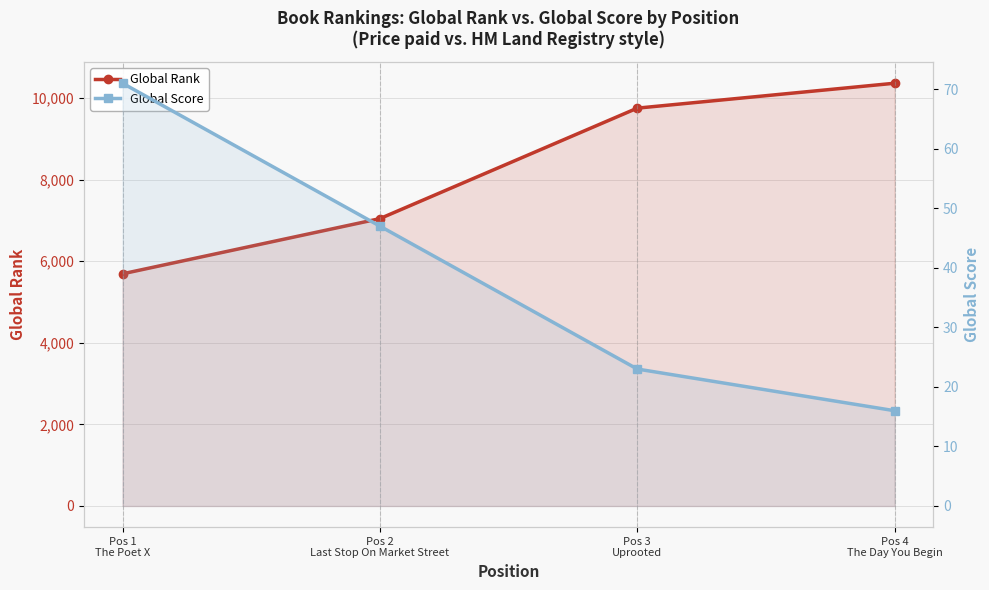

List the series in order of their peak value, lowest first.

Global Score, Global Rank